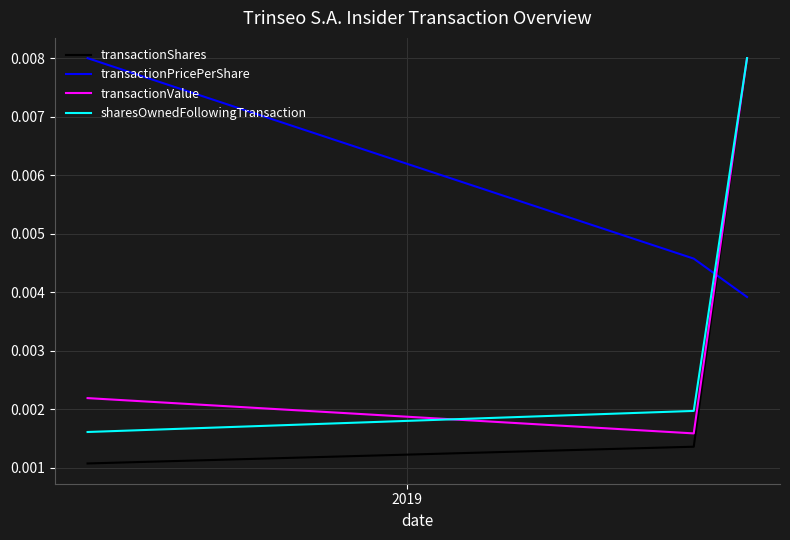

Which series has the largest range (max minus min)?

transactionShares